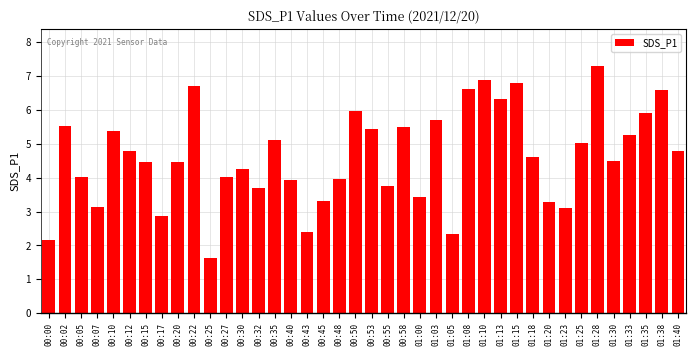

What is the value of the 26th bar from the left?

2.3